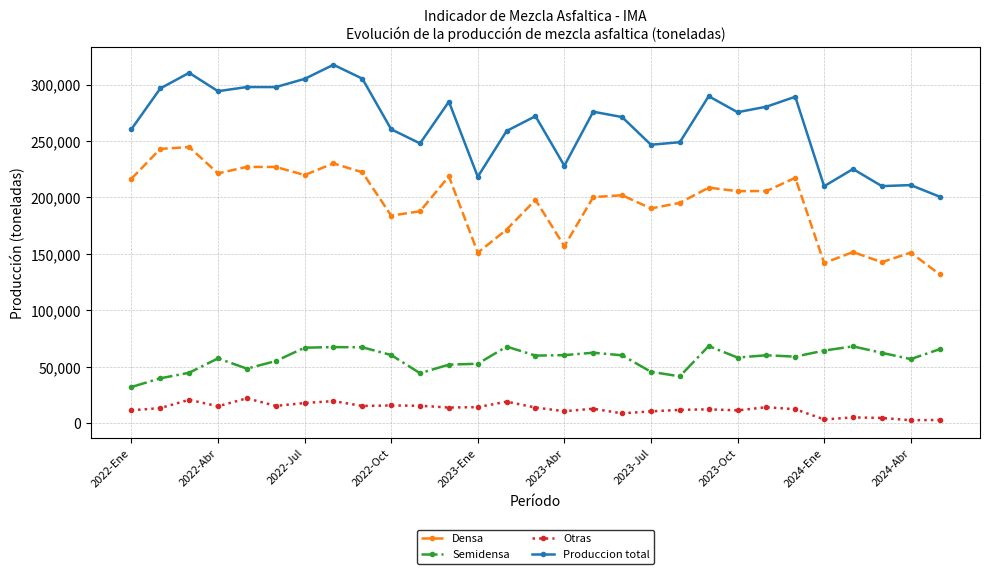

List the series in order of their overall mean, highest first.

Produccion total, Densa, Semidensa, Otras